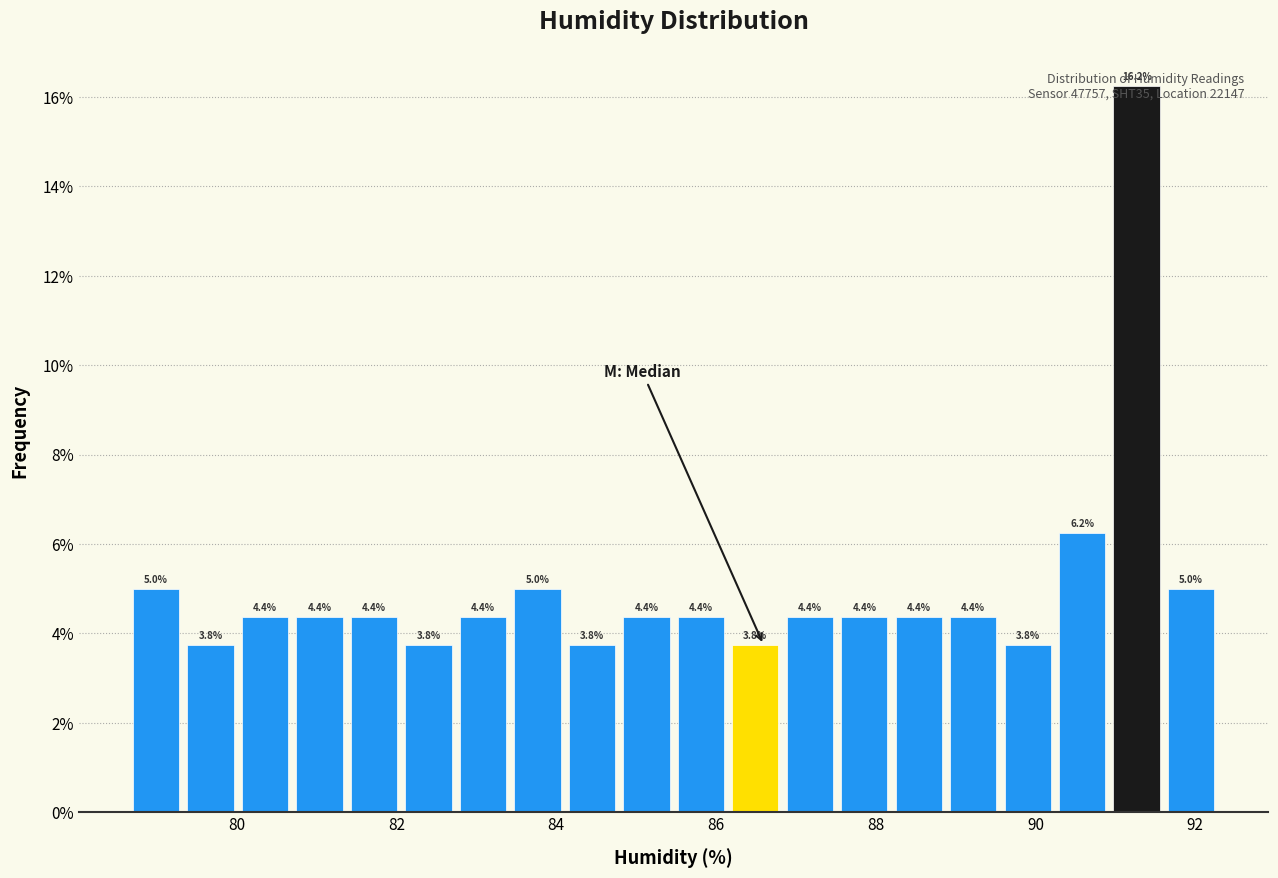

Around what value on the x-axis is the tallest bar? Give the approximate position of its centre, as read against the axis.

91.2